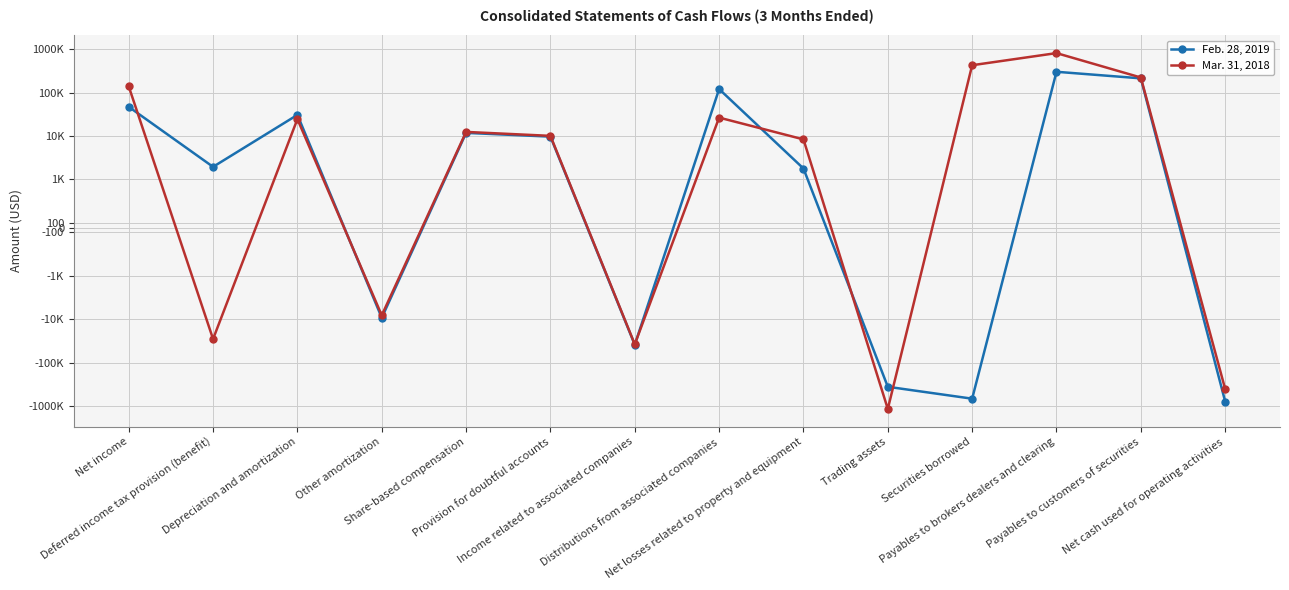

What is the maximum value shown in the chart?

812757